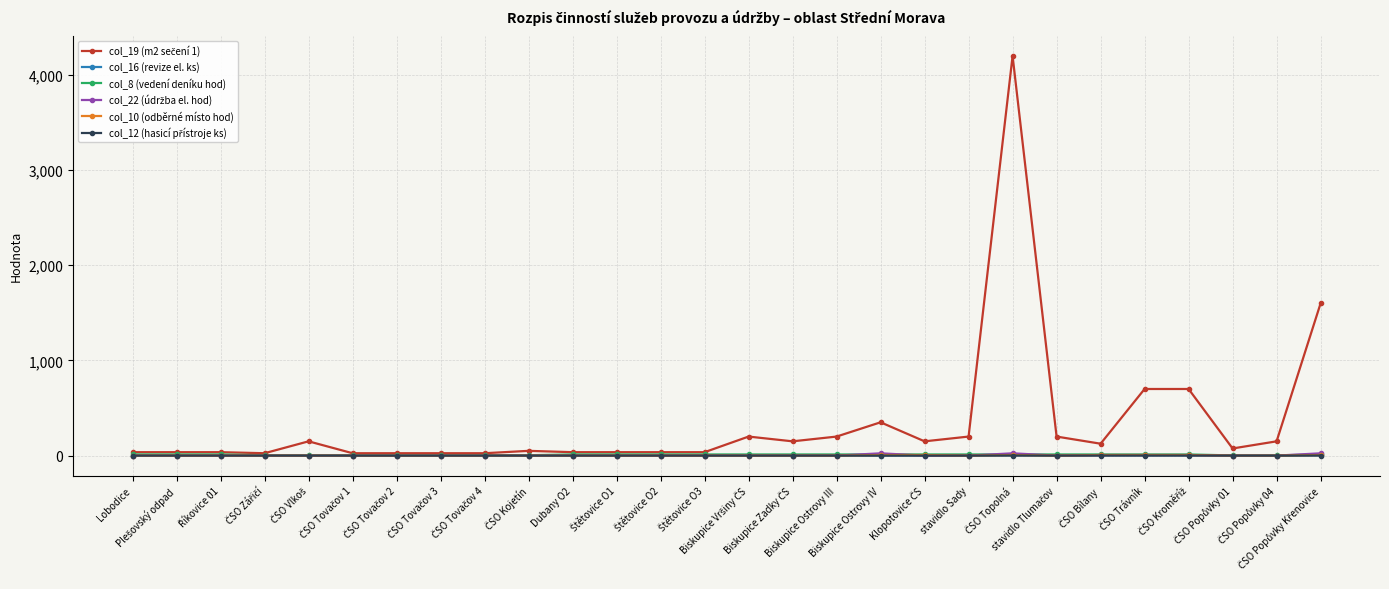

Is this an area chart (filled region under the line)?

No